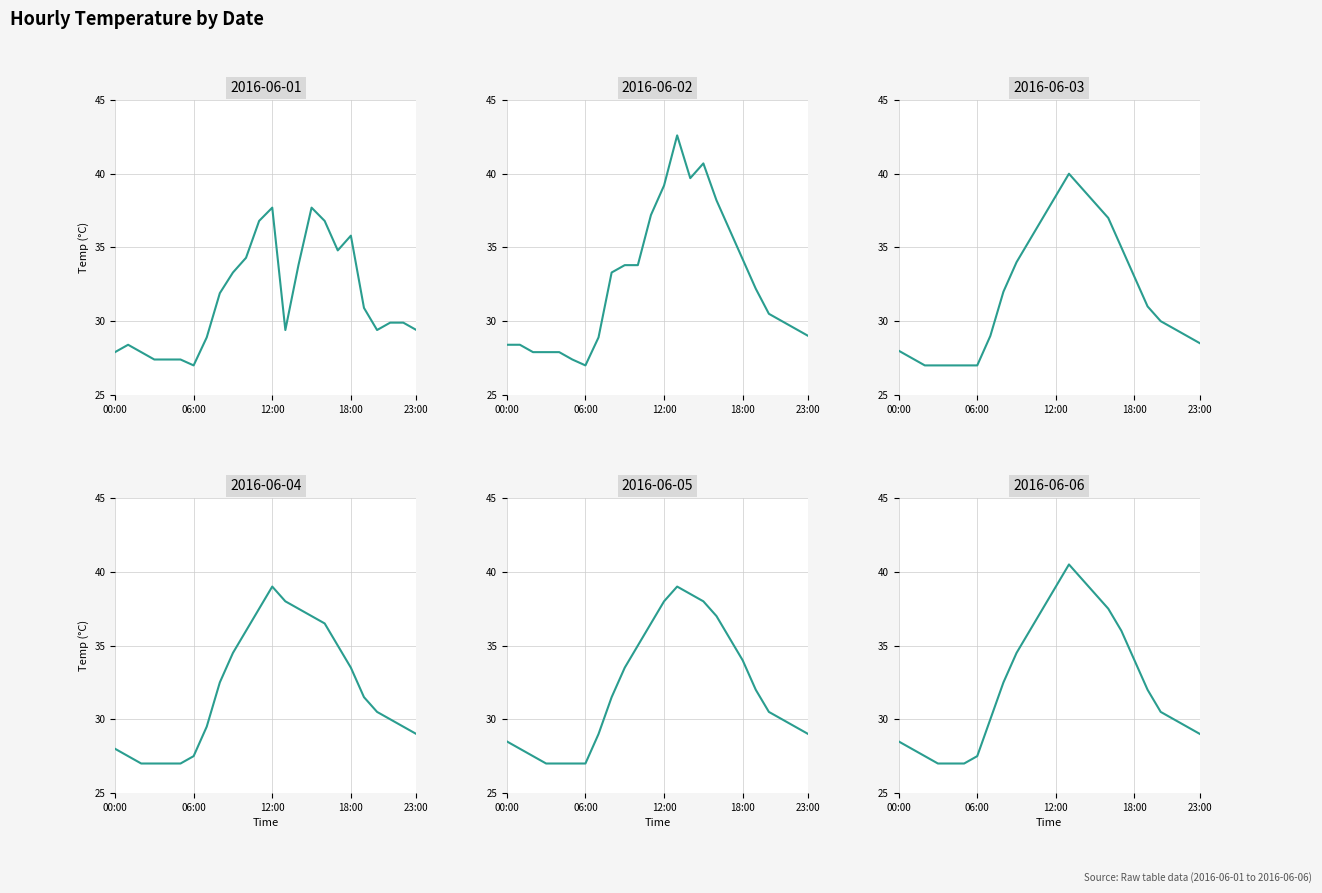

Which series has the largest total across all categories?

2016-06-02